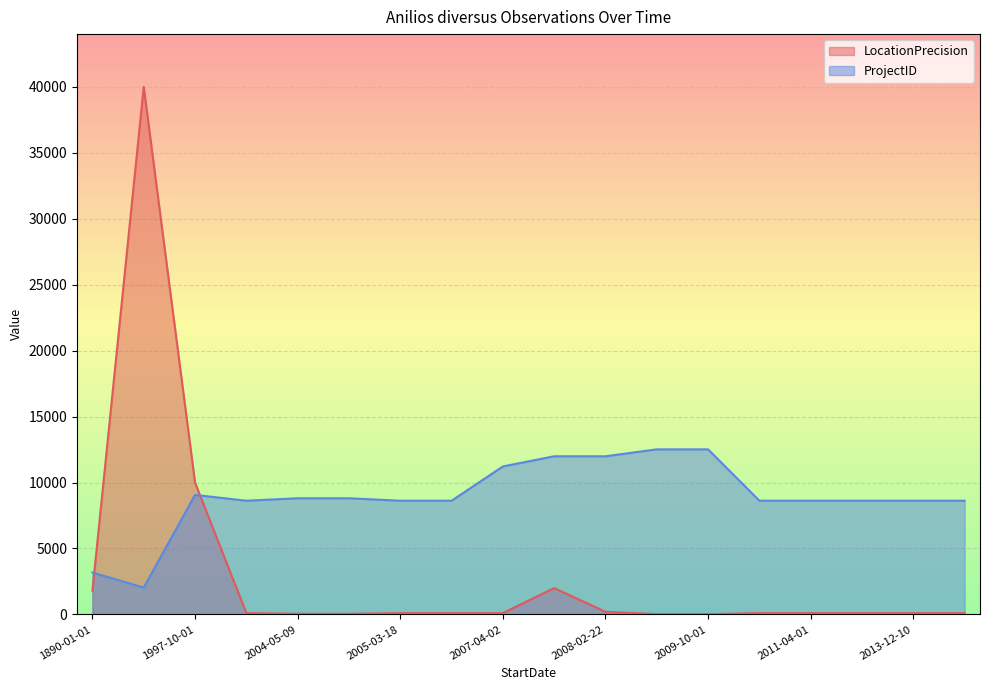

Does the chart display data point markers on the line(s)?

No